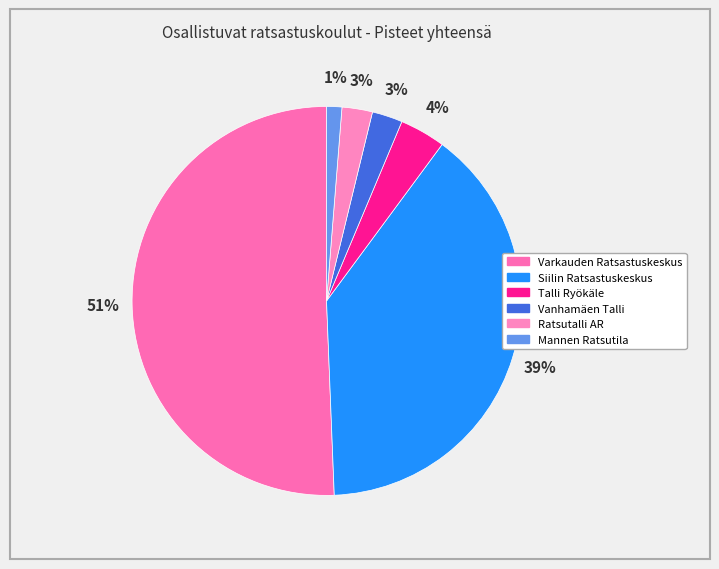

Between Siilin Ratsastuskeskus and Ratsutalli AR, which is larger?

Siilin Ratsastuskeskus